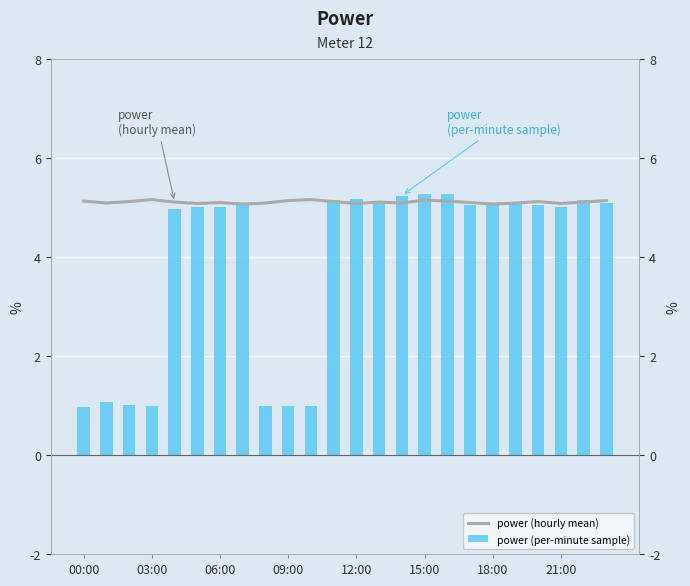

How many values in the power (per-minute sample) series exceed 5?

15